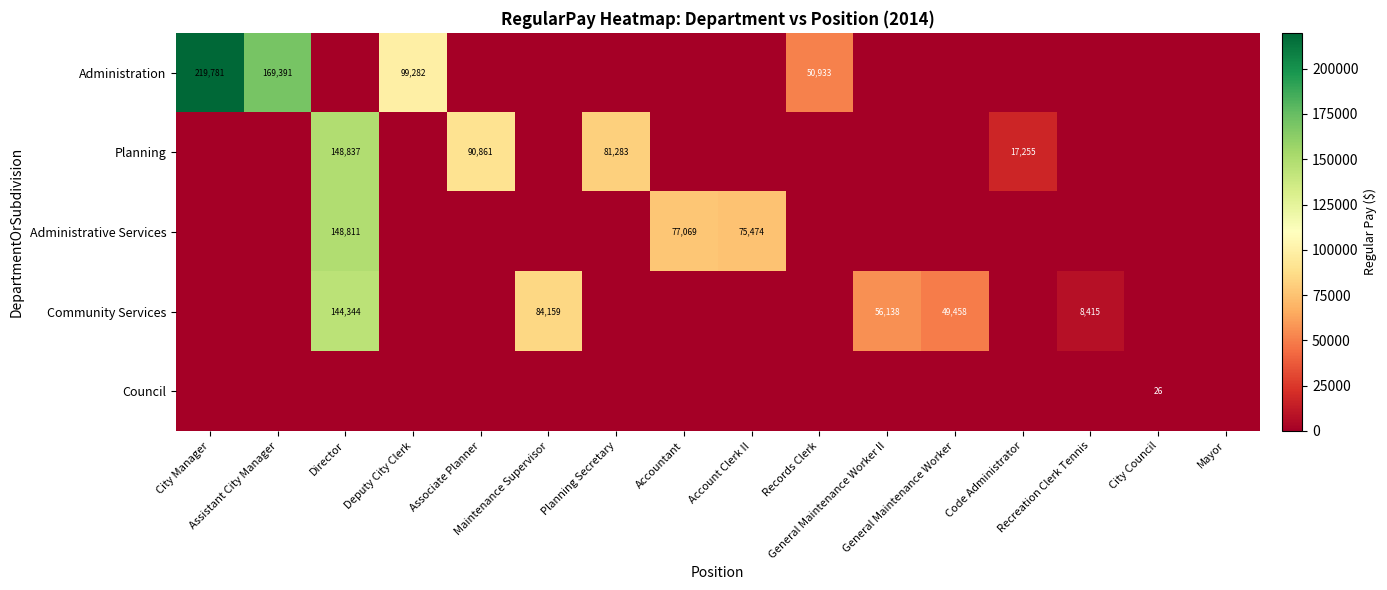

Rank the series by their maximum value, from lowest to highest.

Council, Community Services, Administrative Services, Planning, Administration